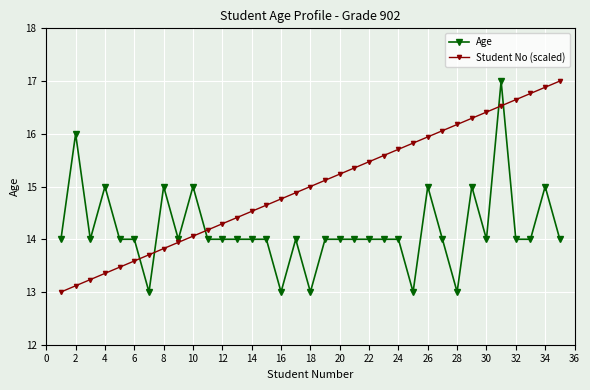

What is the maximum value for Student No (scaled)?

17.0